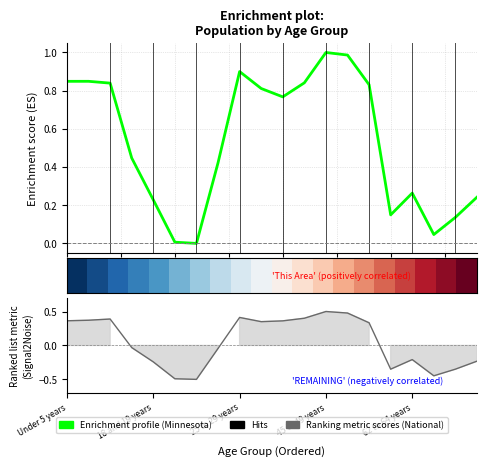

At which label is Enrichment profile closest to 0?

6